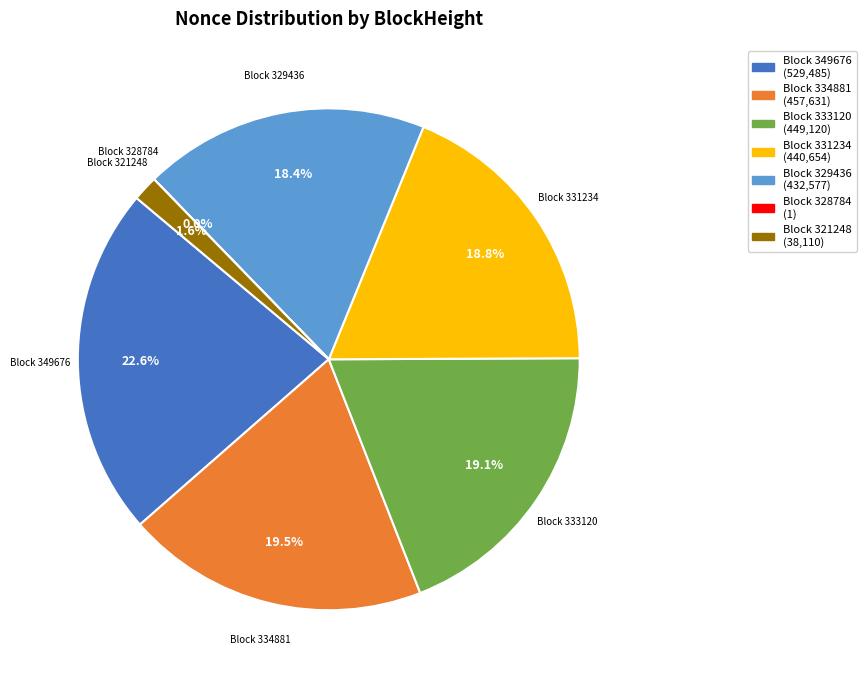

Is there a majority slice in this chart?

No